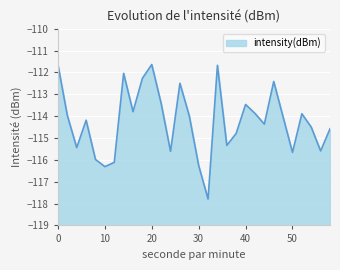

What is the value of the 19th point from the left?

-115.3